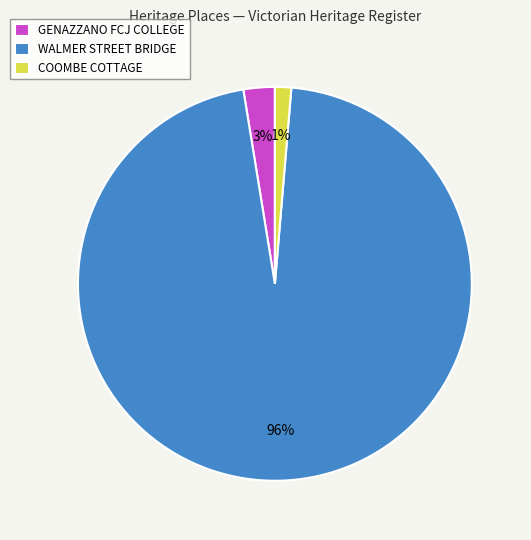

Do COOMBE COTTAGE and GENAZZANO FCJ COLLEGE together represent more than half of the pie?

No